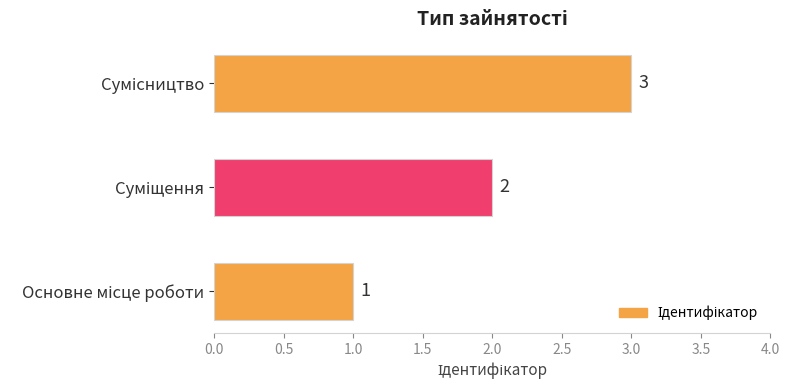

Count the values in the range 1 to 3.

3